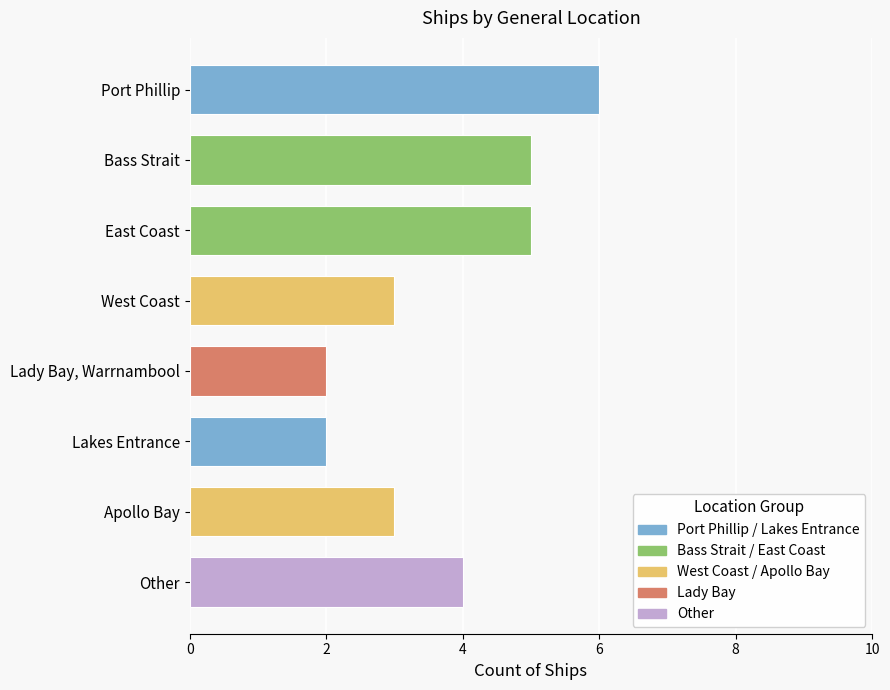

Which label corresponds to the largest value in the chart?

Port Phillip